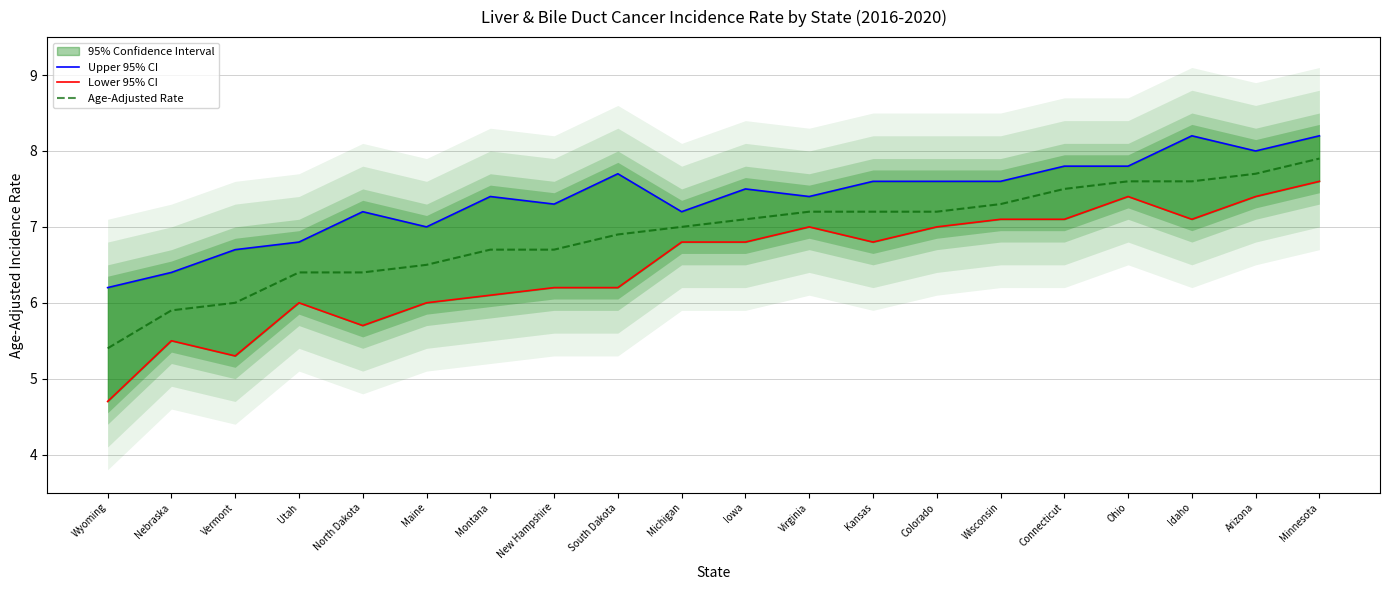

How many data points in Lower 95% CI are less than 6?

4